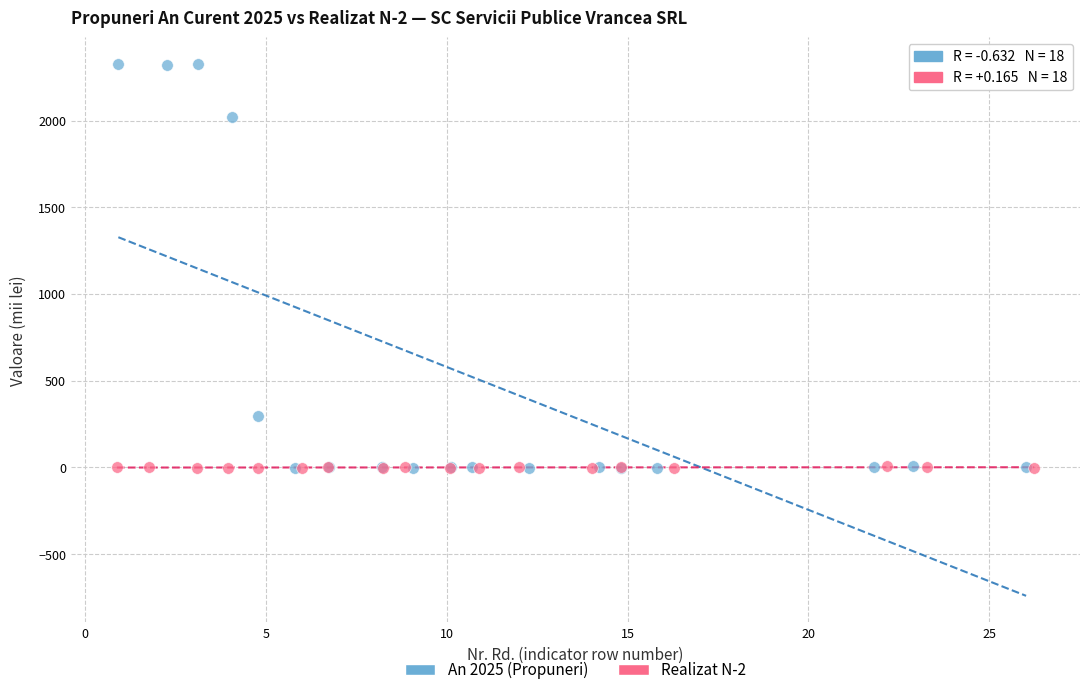

Which series contains the highest Y value?

An 2025 (Propuneri)